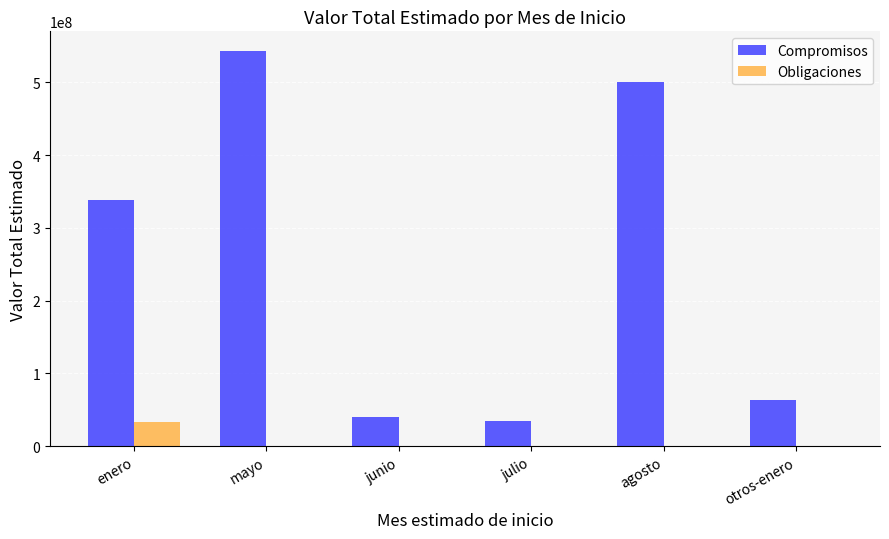

What is the sum of all Obligaciones values?

33789554